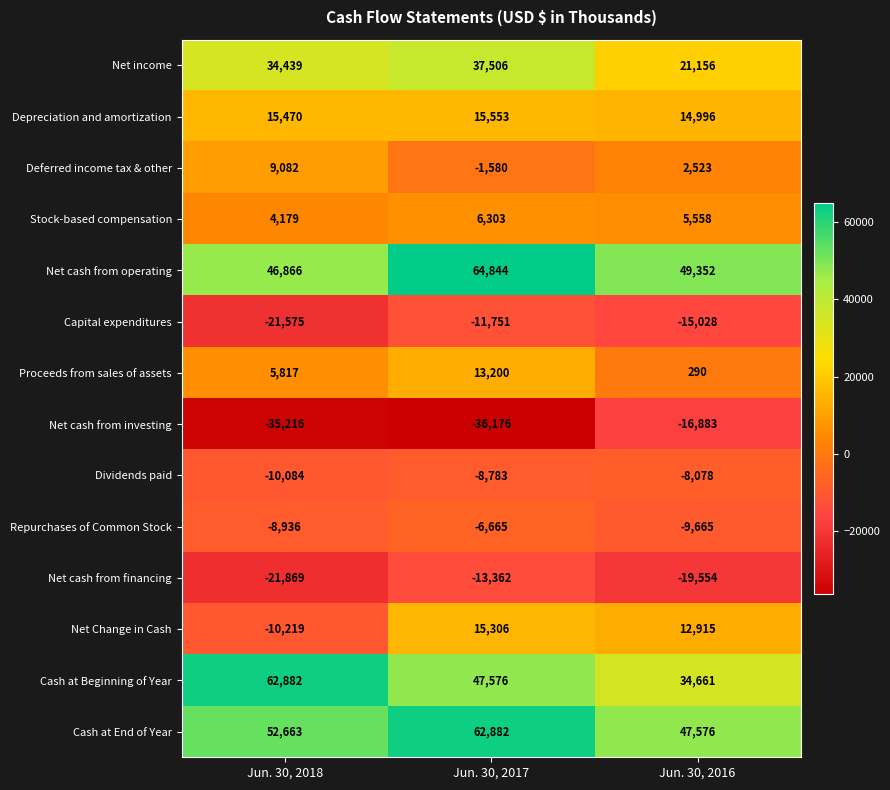

Which series changed the most between Jun. 30, 2017 and Jun. 30, 2016?

Net cash from investing